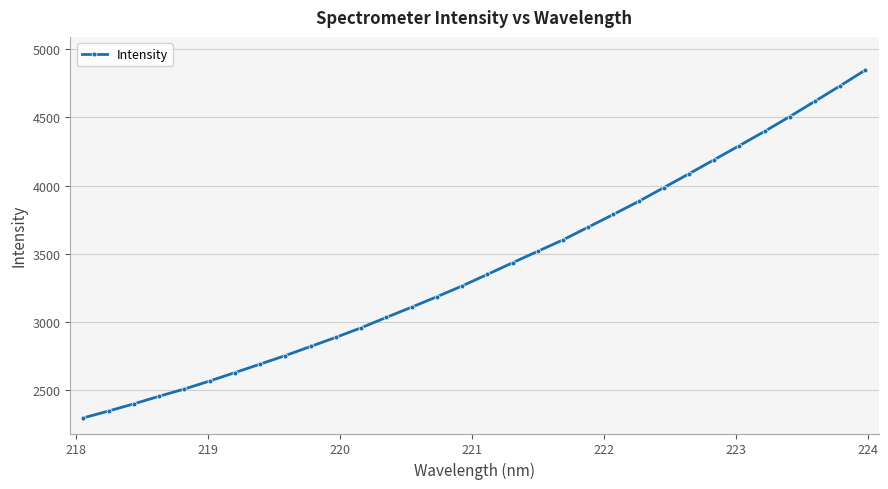

True or false: there are more than 2 points higher than both neighbors.

False